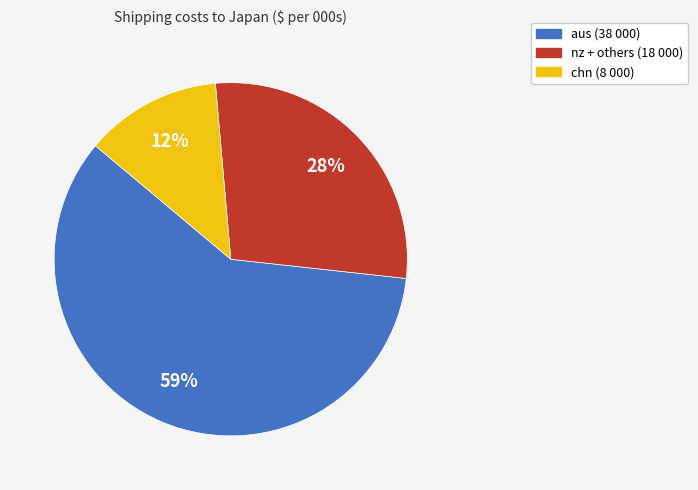

How many segments does this pie chart have?

3